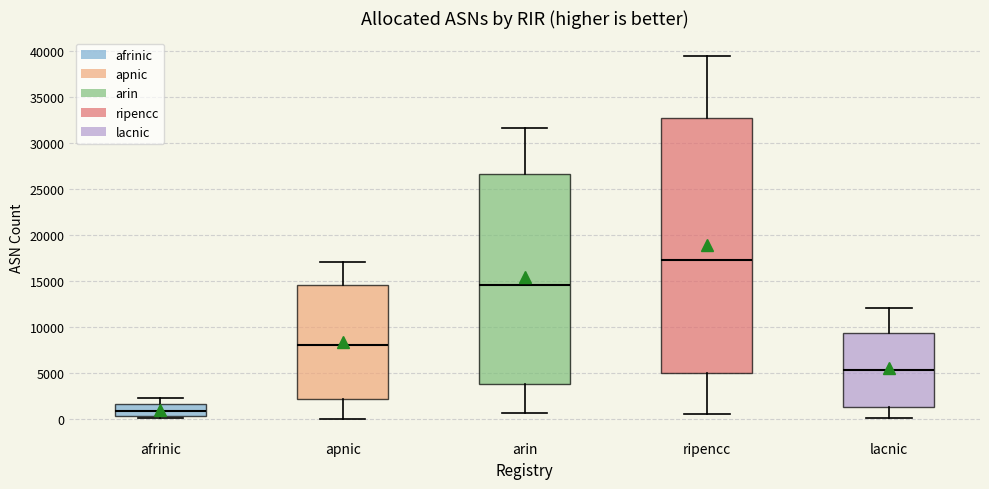

Where does the upper whisker of the box for ripencc end on the y-axis? The values are not printed on the chart, so give them approximately, as read against the axis.

39500